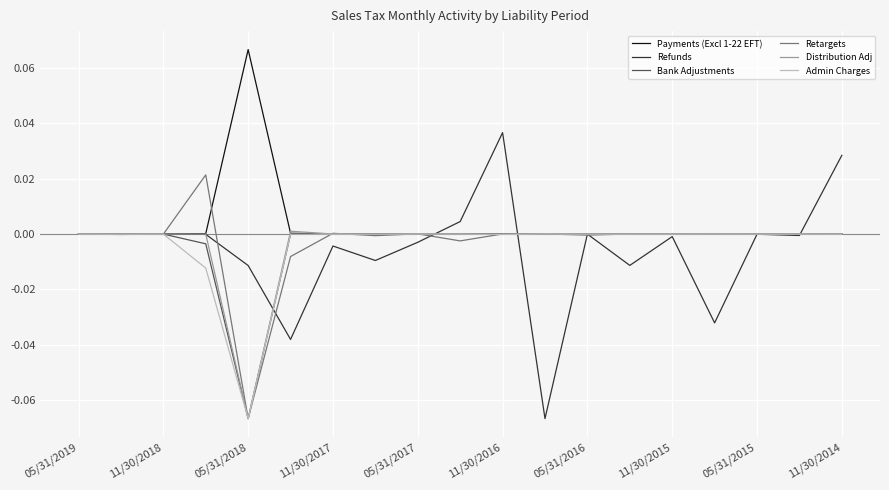

Which series has the largest range (max minus min)?

Refunds